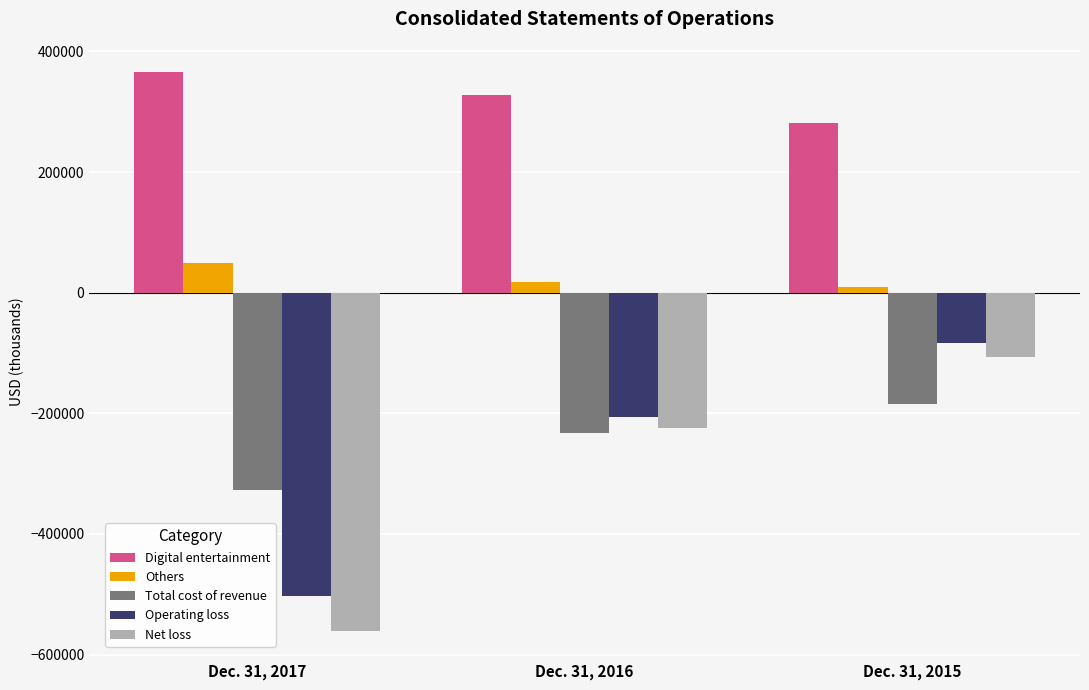

What are all the series names shown in the legend?

Digital entertainment, Others, Total cost of revenue, Operating loss, Net loss